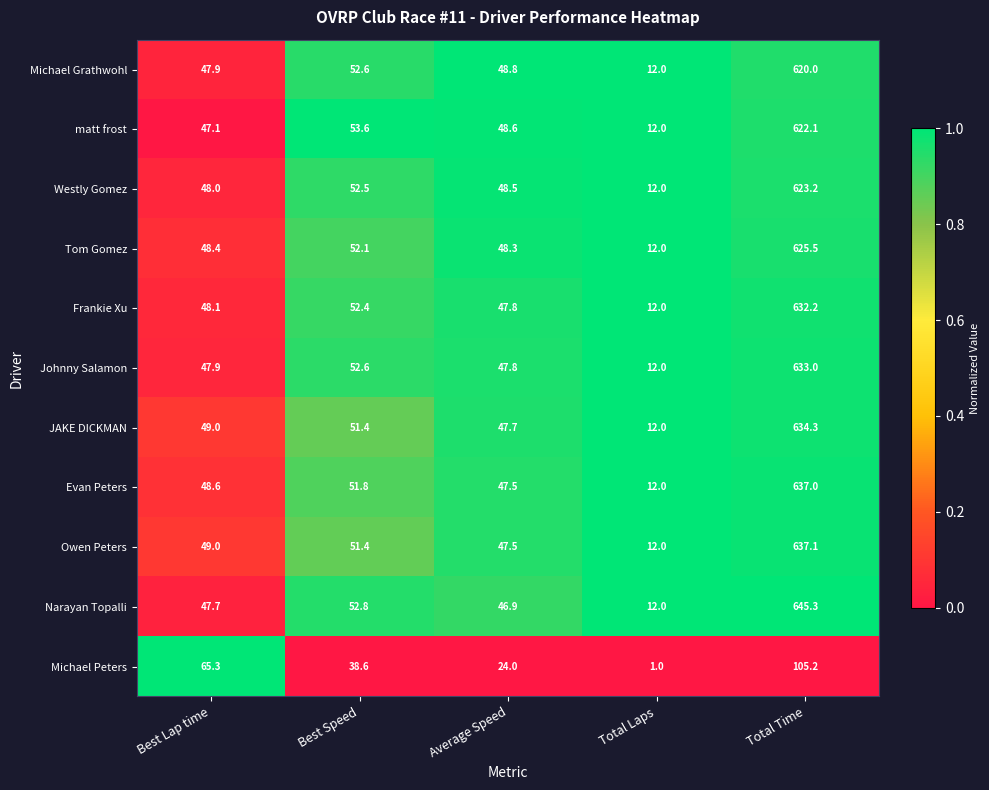

What is the lowest value of the Johnny Salamon series?

12.0